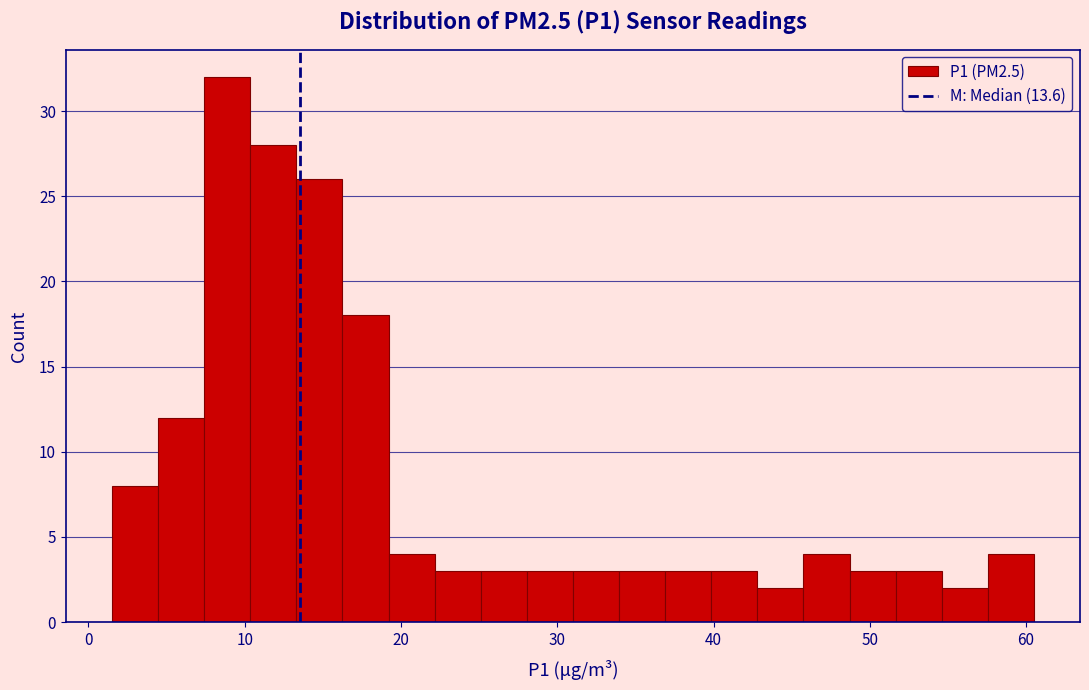

Around what value on the x-axis is the tallest bar? Give the approximate position of its centre, as read against the axis.

9